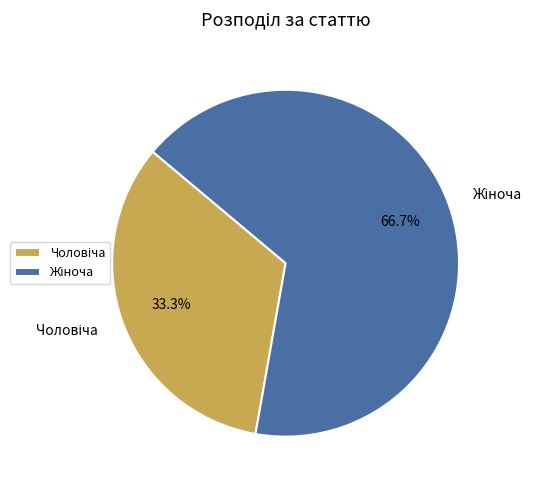

How many segments does this pie chart have?

2